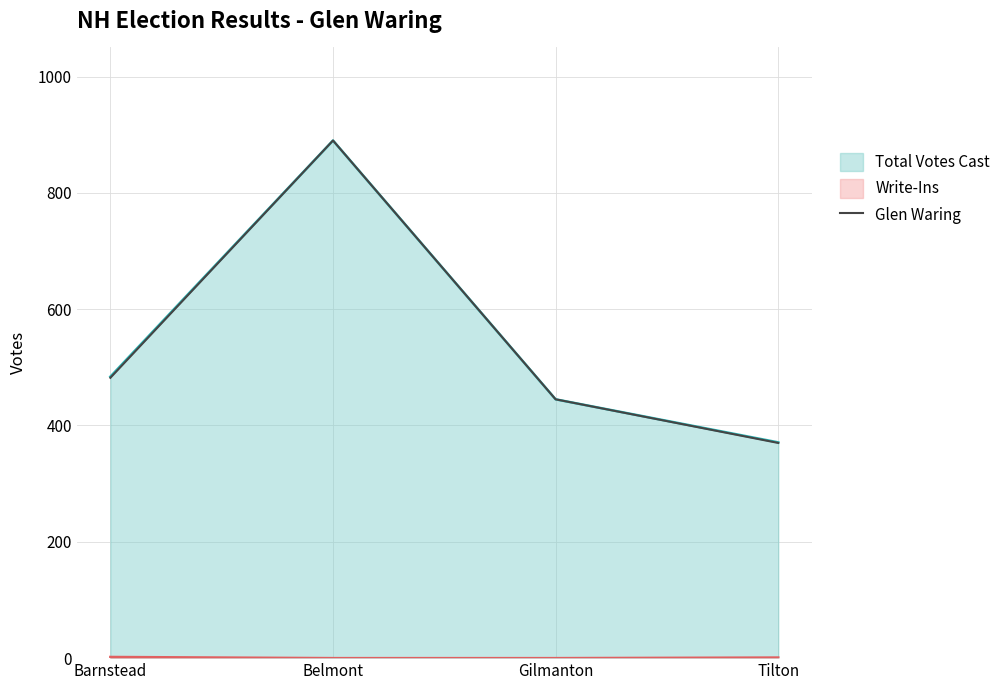

What is the change in value from Belmont to Gilmanton?

-445